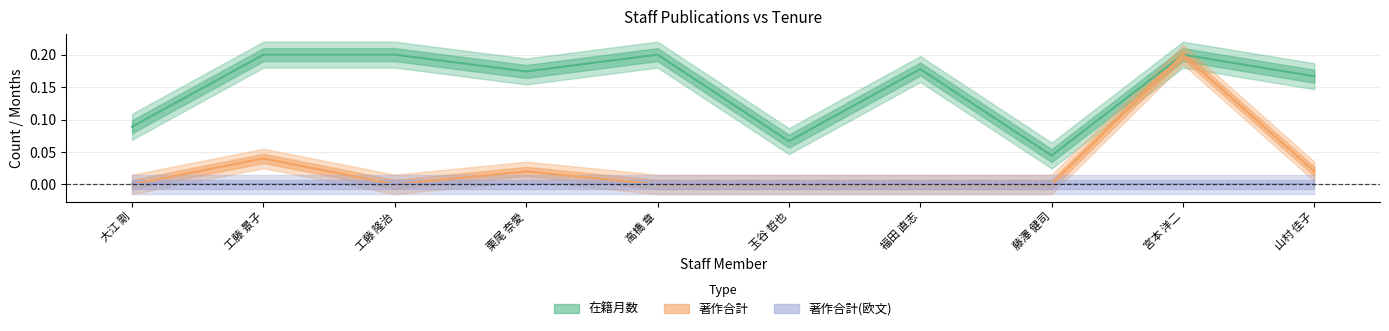

What position from the left is 高橋 章?

5